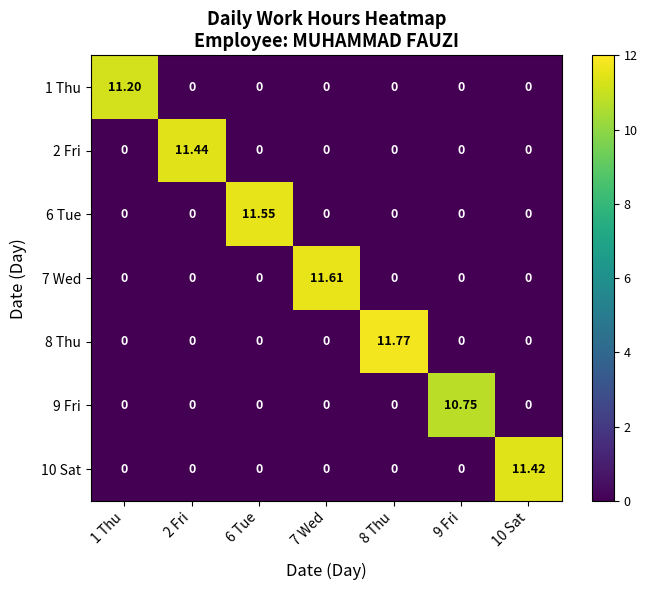

Is the value of 10 Sat at 9 Fri greater than the value of 2 Fri at 2 Fri?

No